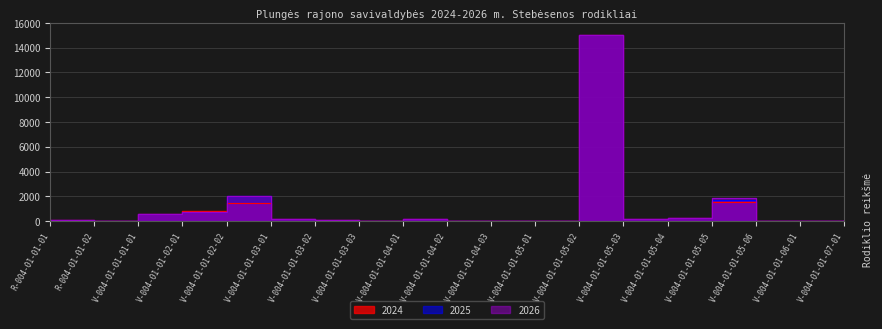

What is the value of the 2025 point at the 9th from the left?

180.0